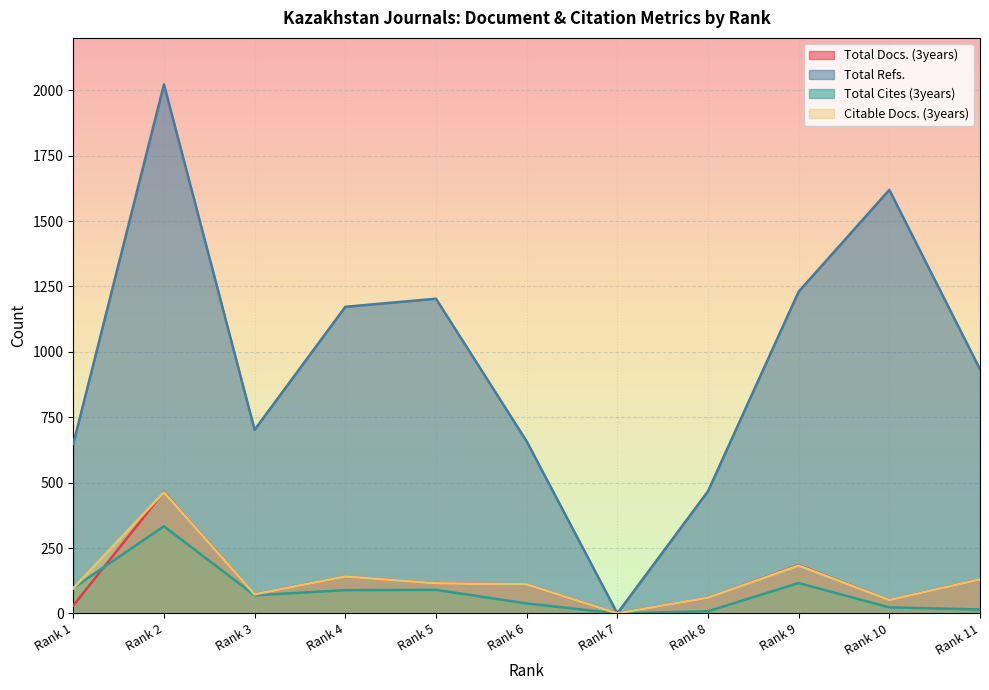

Count the number of data series in this chart.

4